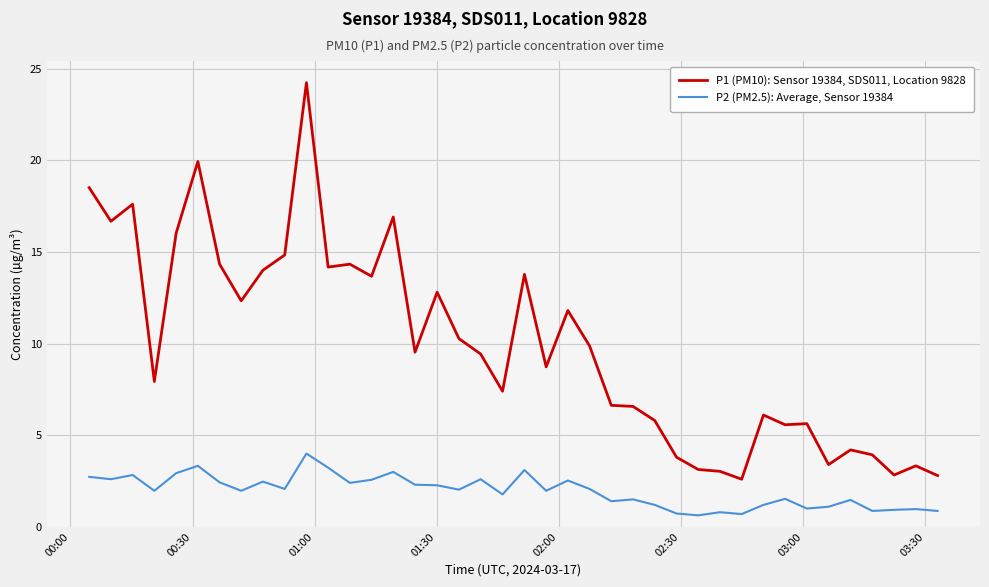

What is the lowest value of the P1 (PM10): Sensor 19384, SDS011, Location 9828 series?

2.6